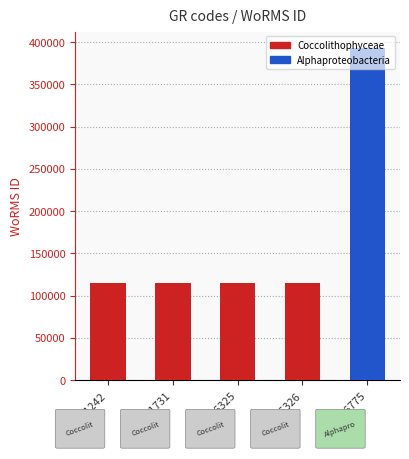

List the labels in order of value, smallest first.

RCC1242, RCC1731, RCC6325, RCC6326, RCC6775